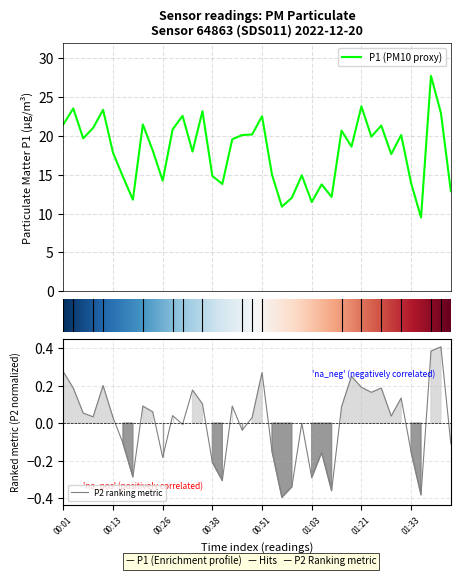

Count the number of categories in the chart.

40